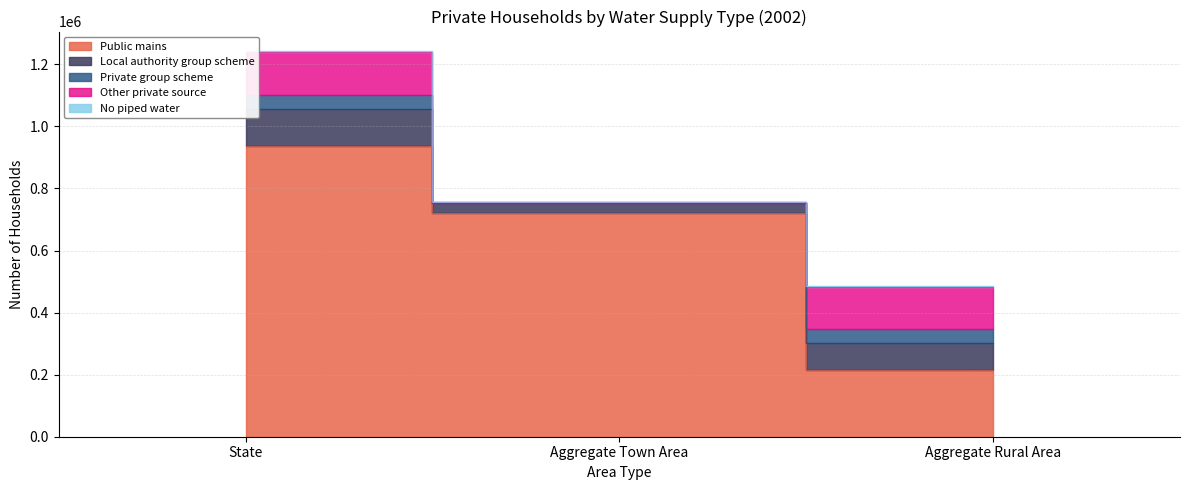

The value of Local authority group scheme at State is 117812. True or false?

True